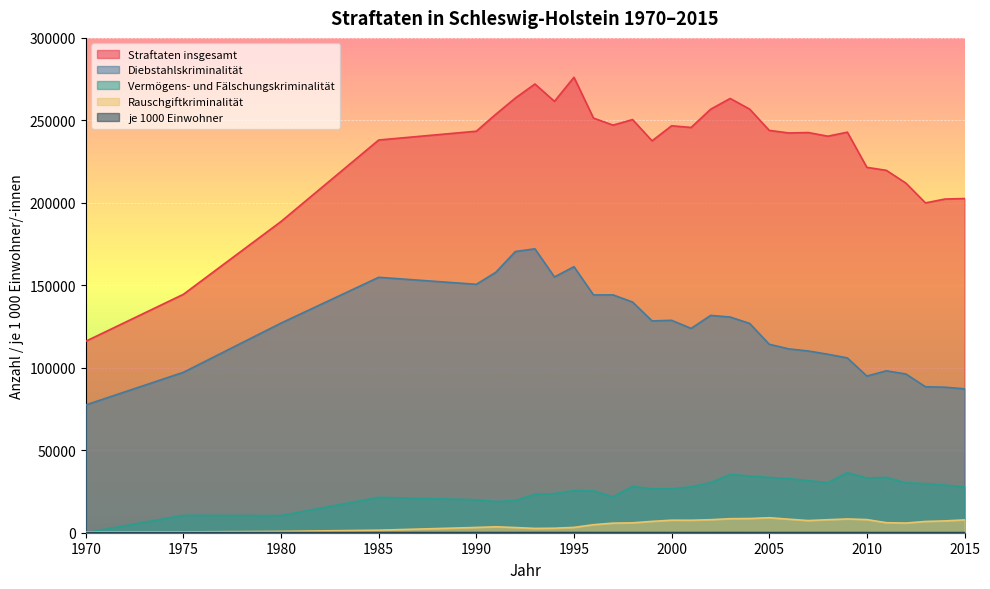

What is the difference between the Rauschgiftkriminalität values at 2013 and 1995?

3598